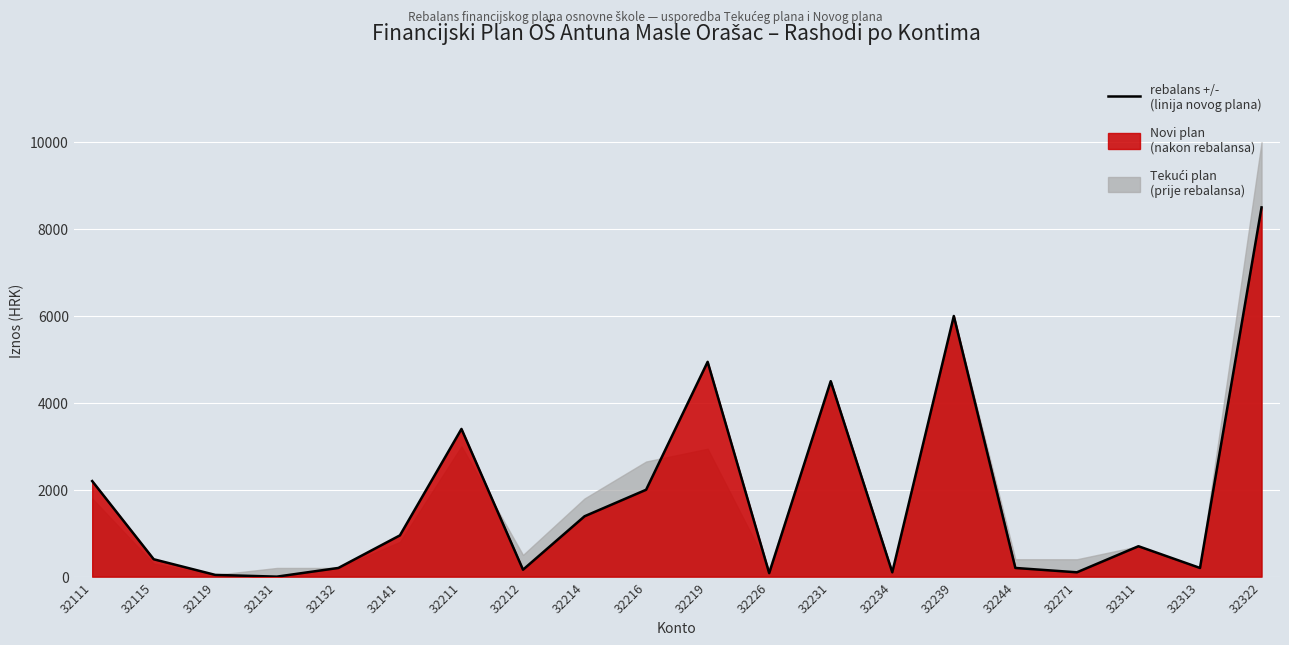

Which category has the lowest value across all series?

32131